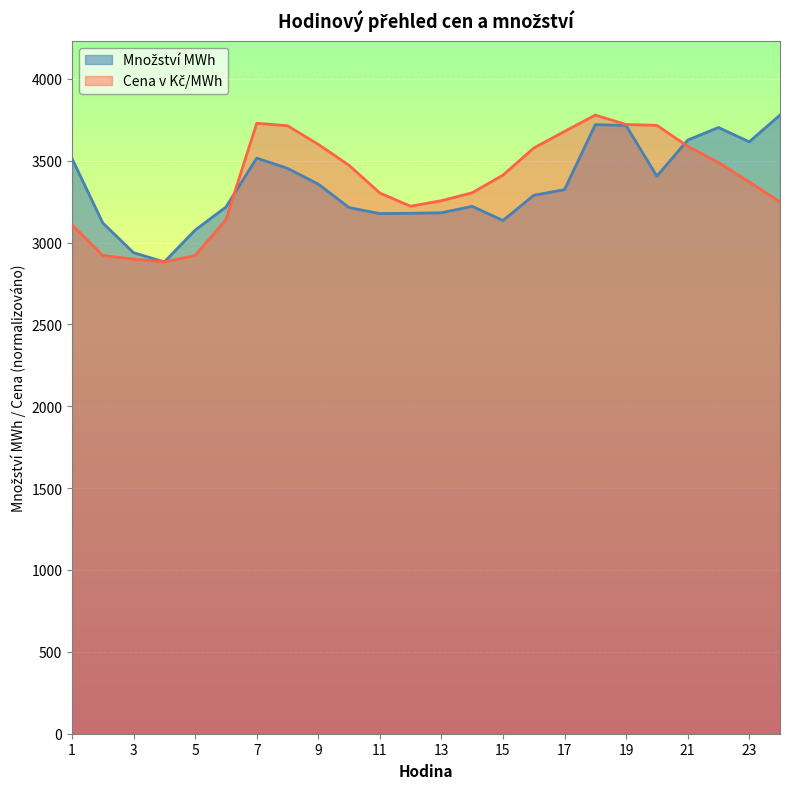

What is the minimum value shown in the chart?

2881.7